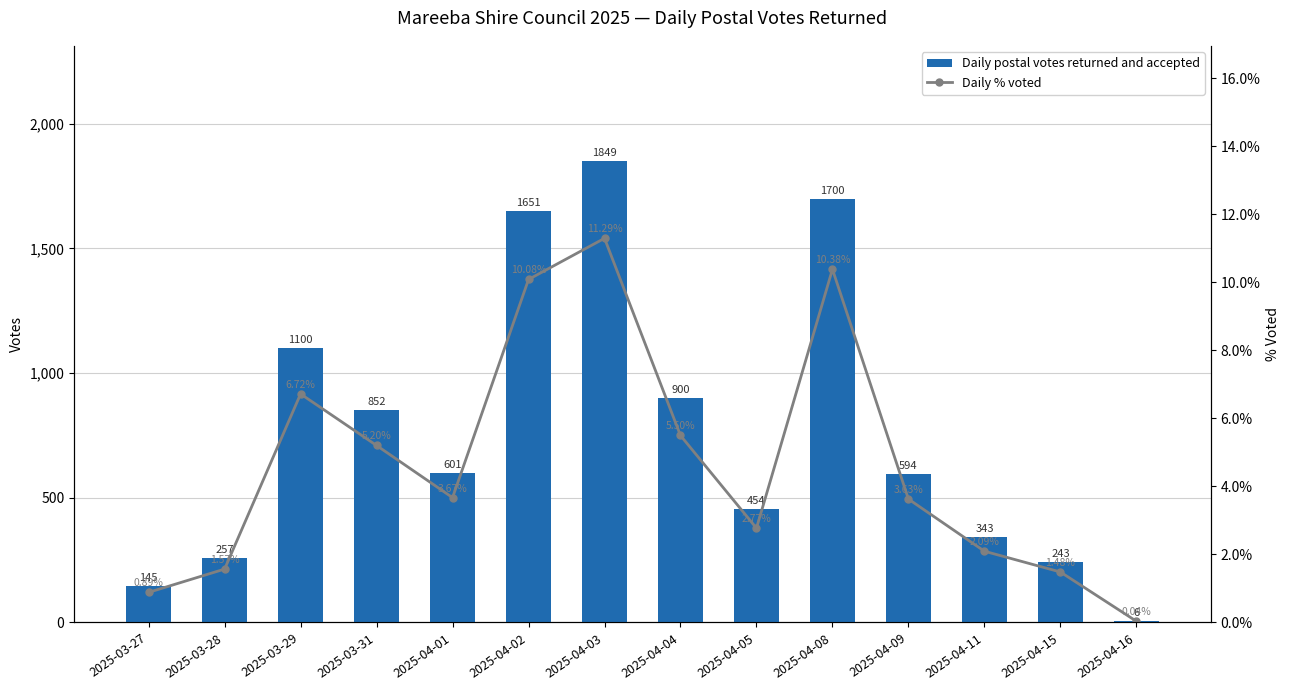

At which label does Daily % voted reach its peak?

2025-04-03